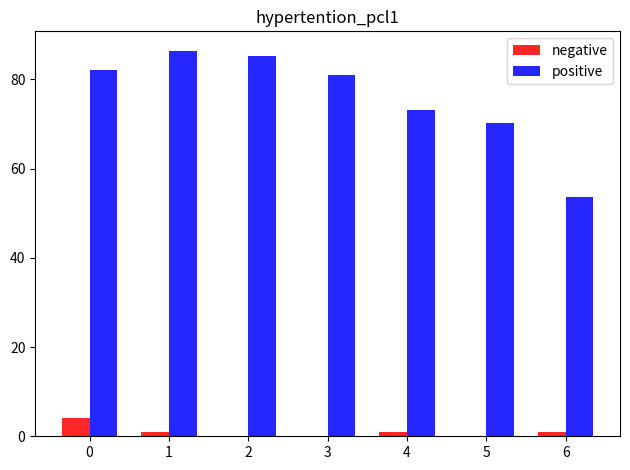

What is the total value across all series at 4?

74.2